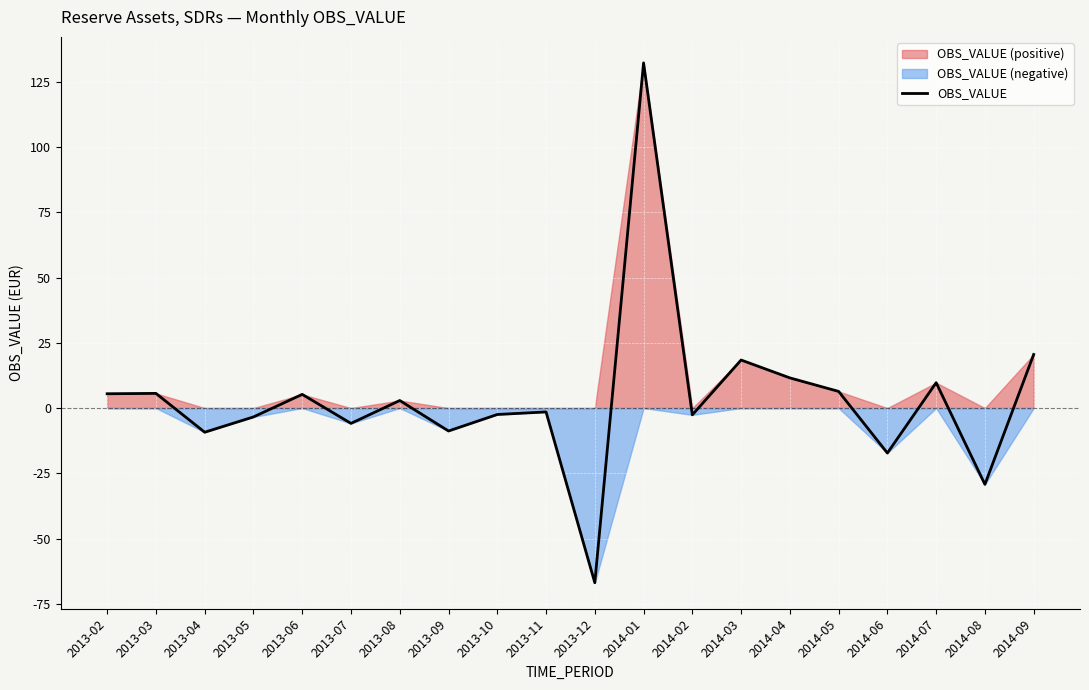

True or false: there are more than 2 points higher than both neighbors.

True